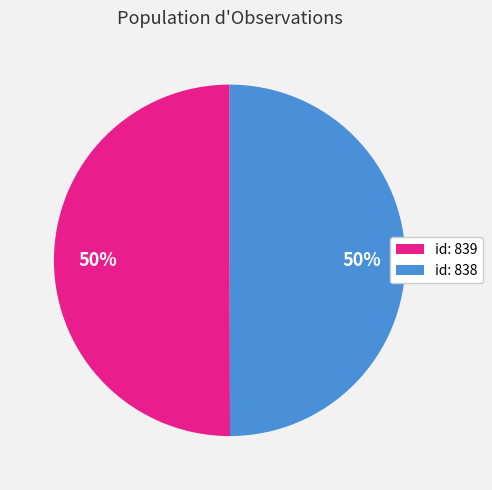

Approximately how many times larger is the value at id: 839 compared to id: 838?

1.0